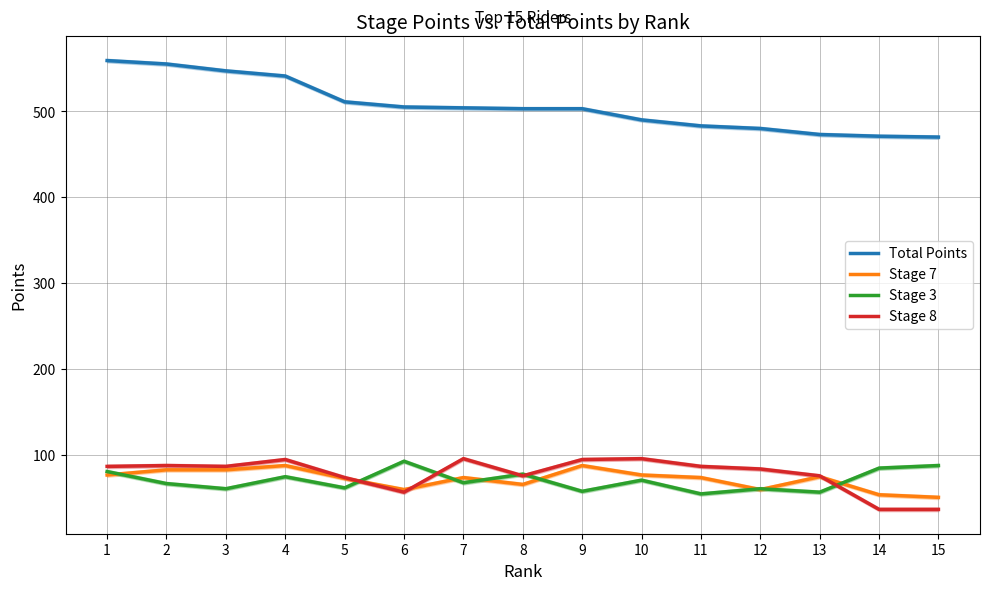

How many categories are shown in the chart?

15